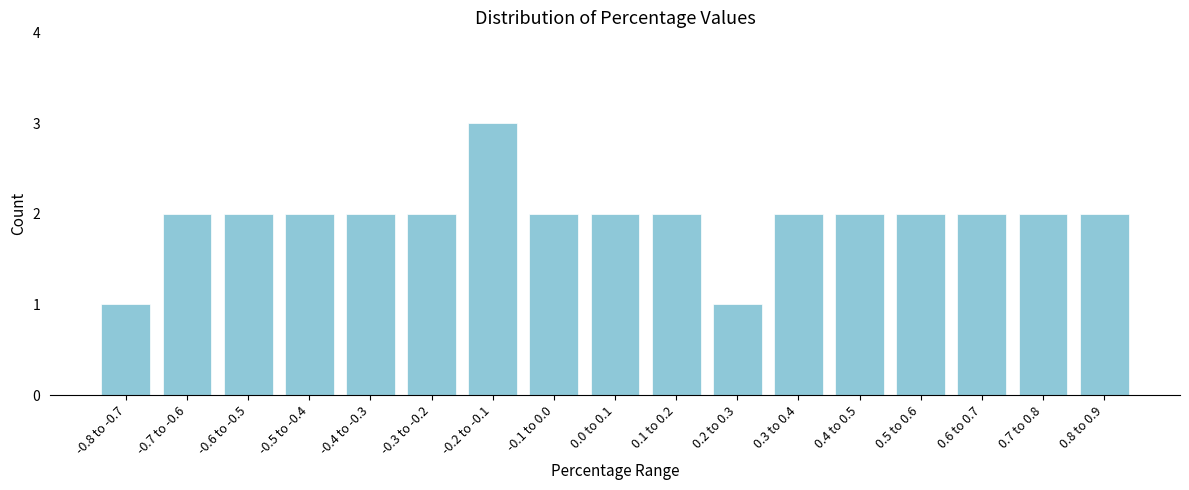

Reading right to left, list all the values displayed in this chart.

2	2	2	2	2	2	1	2	2	2	3	2	2	2	2	2	1